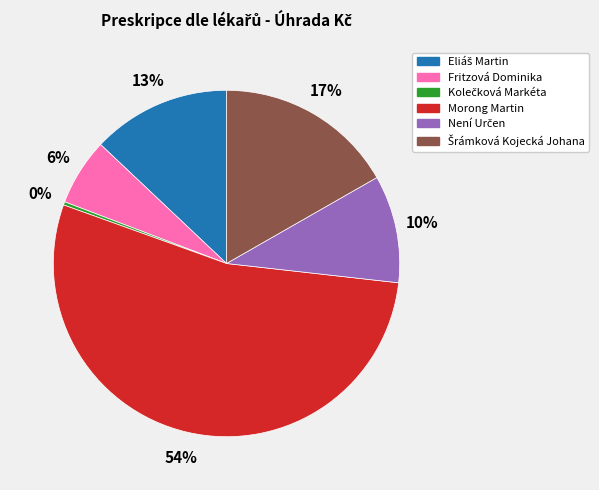

The Morong Martin slice represents 40% of the pie. True or false?

False